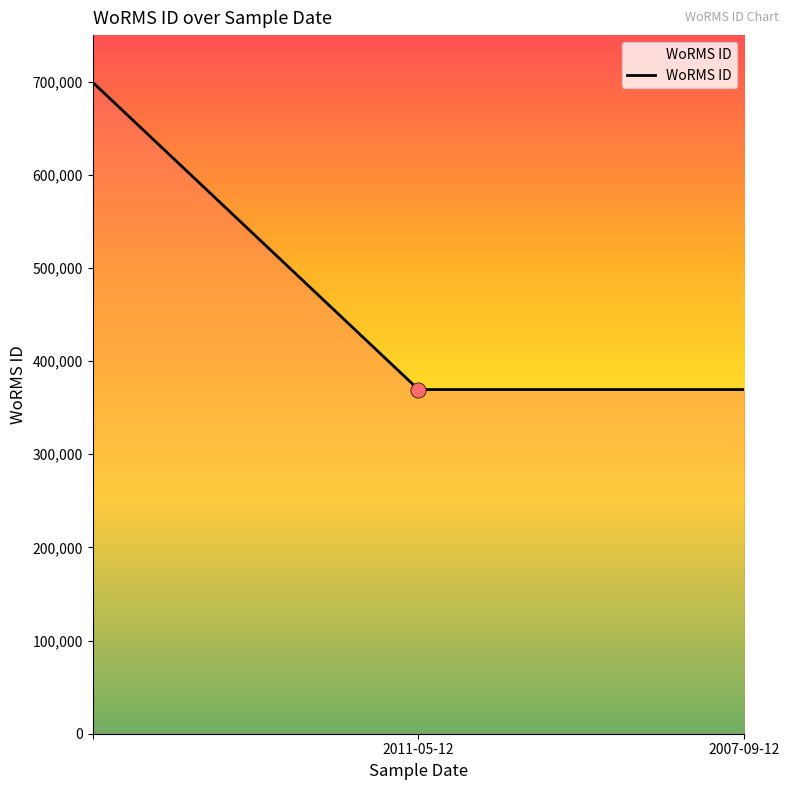

What is the sum of all values?

1438380